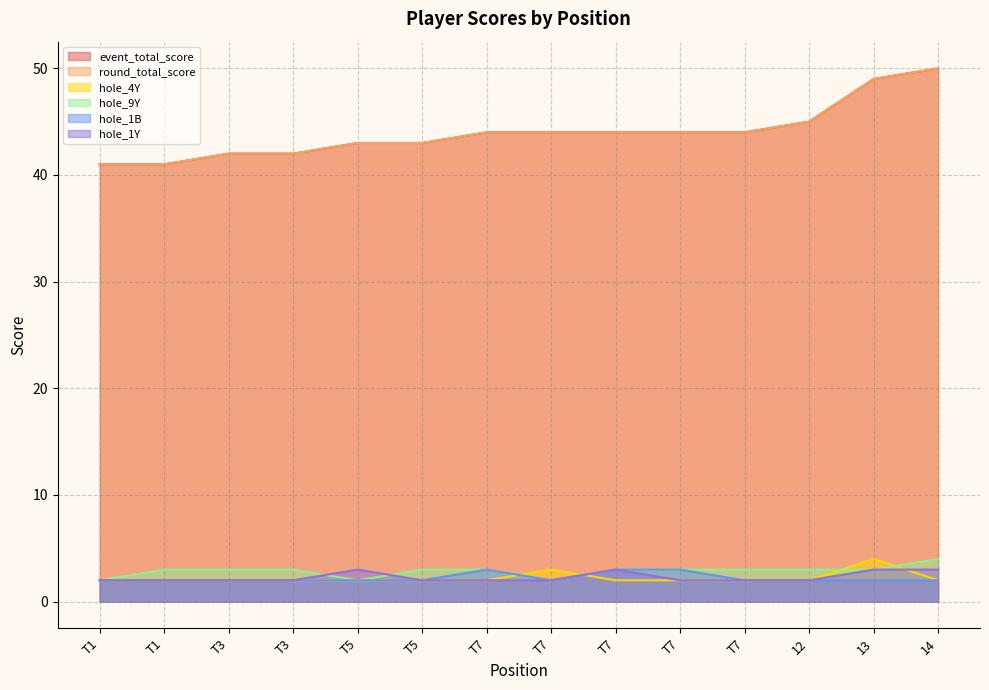

Where is the first local minimum for hole_1B?

T7